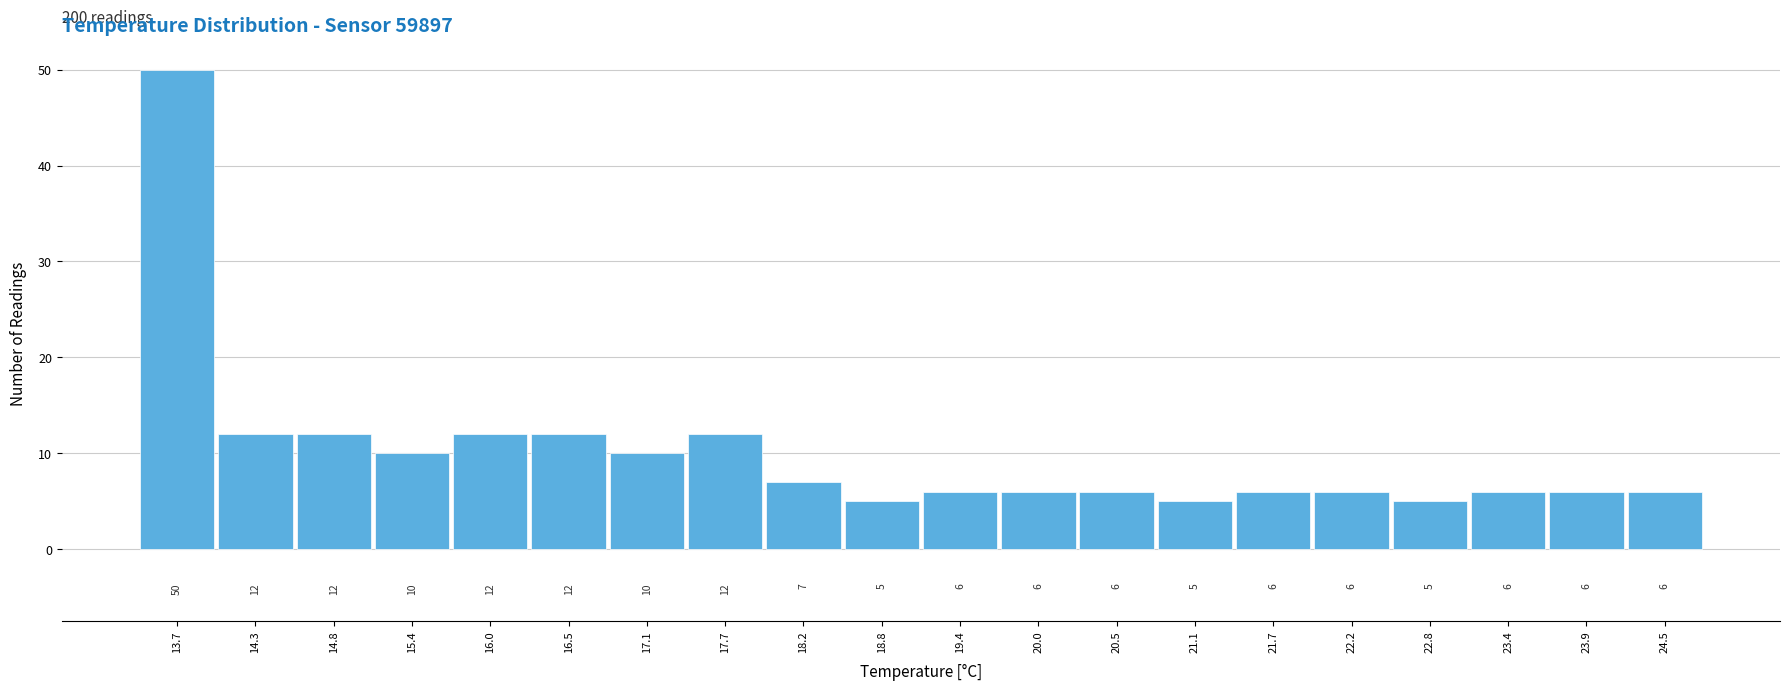

Reading left to right, list every bar in this chart as the range it spans on the x-axis followed by its height. The bar edges are not printed on the chart, so give them approximately, as read against the axis.

13.40 to 13.97: 50
13.97 to 14.54: 12
14.54 to 15.11: 12
15.11 to 15.68: 10
15.68 to 16.25: 12
16.25 to 16.82: 12
16.82 to 17.39: 10
17.39 to 17.96: 12
17.96 to 18.53: 7
18.53 to 19.10: 5
19.10 to 19.67: 6
19.67 to 20.24: 6
20.24 to 20.81: 6
20.81 to 21.38: 5
21.38 to 21.95: 6
21.95 to 22.52: 6
22.52 to 23.09: 5
23.09 to 23.66: 6
23.66 to 24.23: 6
24.23 to 24.80: 6